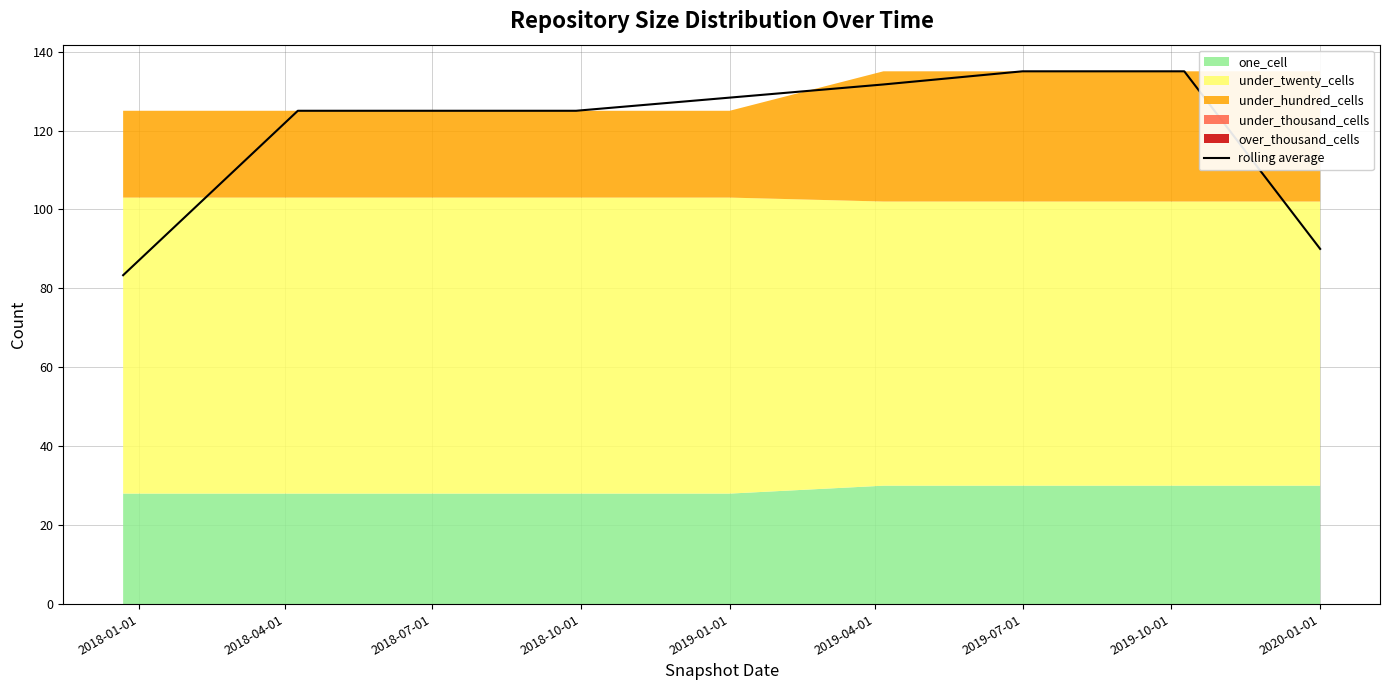

Reading left to right, list all the values displayed in this chart.

83.3	125.0	125.0	125.0	128.3	131.7	135.0	135.0	90.0